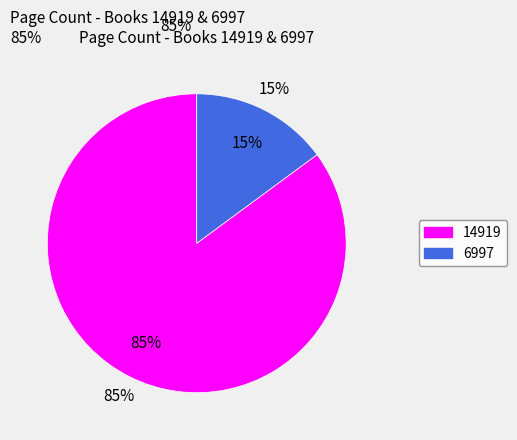

The 6997 slice represents 25% of the pie. True or false?

False